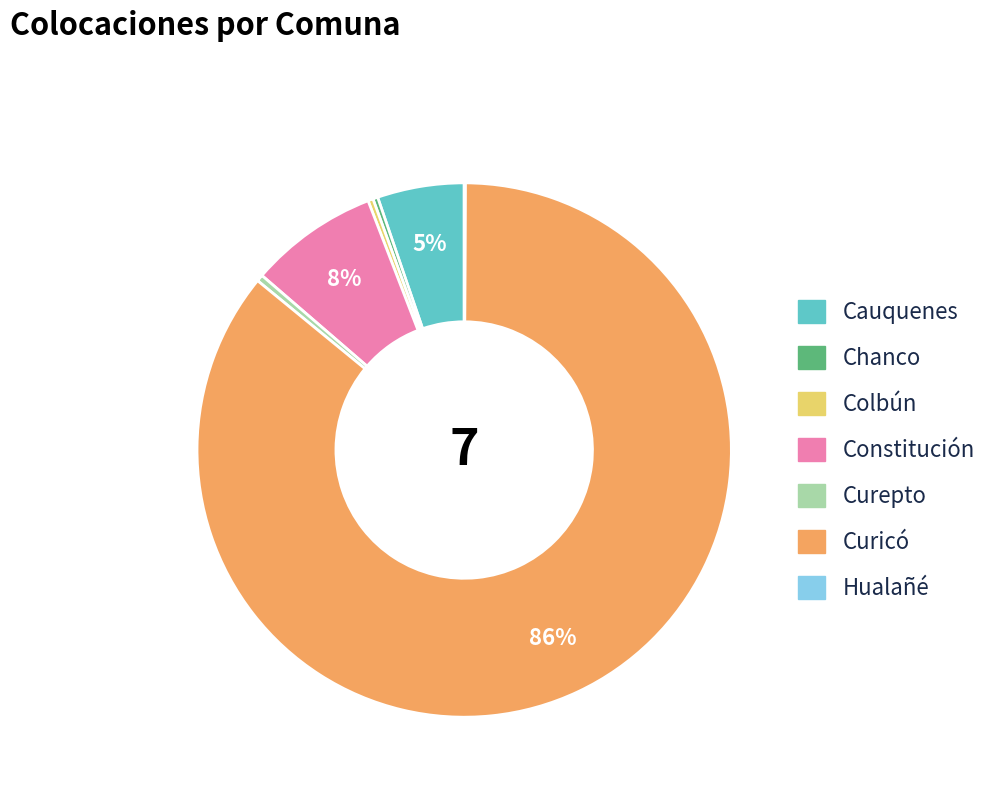

To the nearest percent, what percentage of the pie is Constitución?

8%